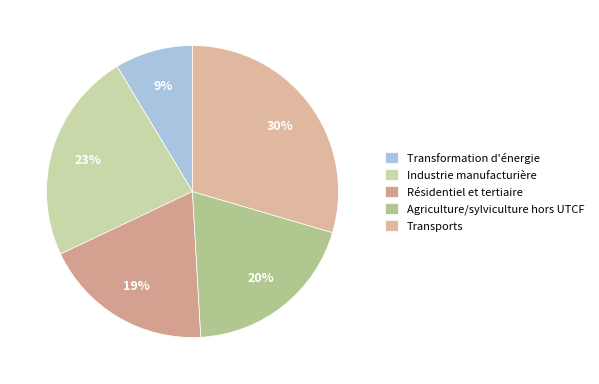

Combined, what portion of the pie is Résidentiel et tertiaire and Agriculture/sylviculture hors UTCF?

38.4%